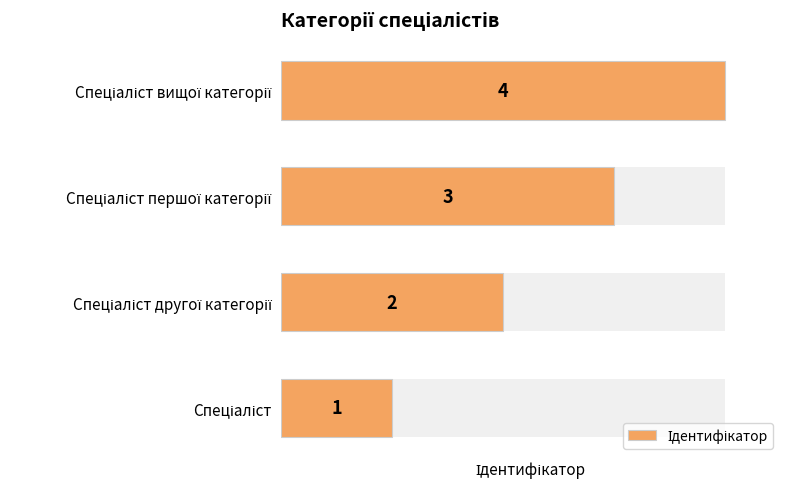

What is the difference between the maximum and minimum values?

3